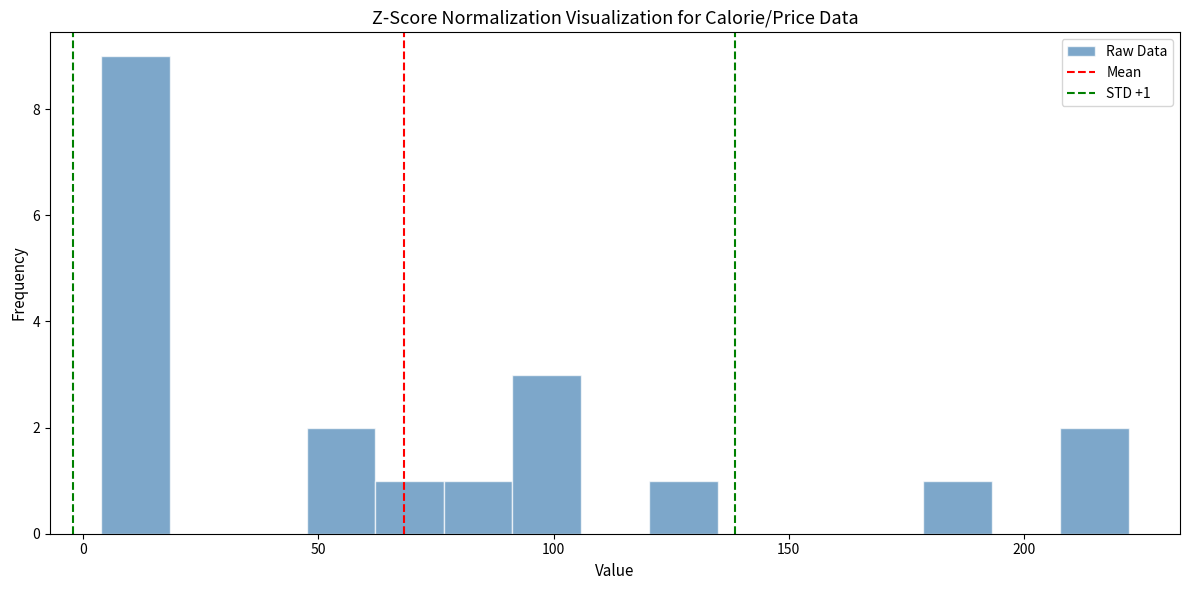

Around what value on the x-axis is the tallest bar? Give the approximate position of its centre, as read against the axis.

10